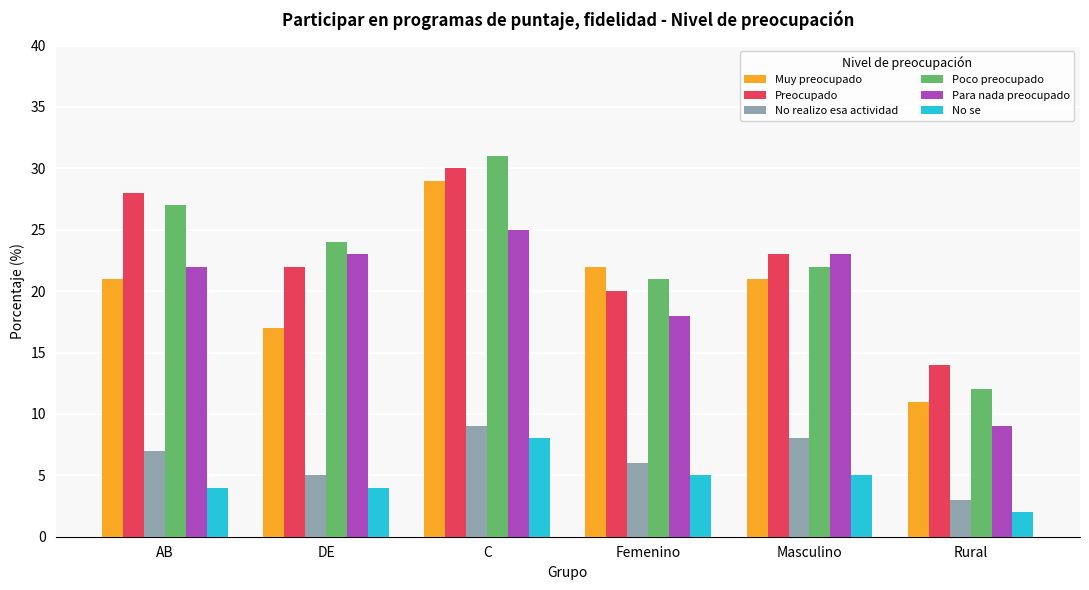

What is the value of the Para nada preocupado bar at the 2nd from the left?

23